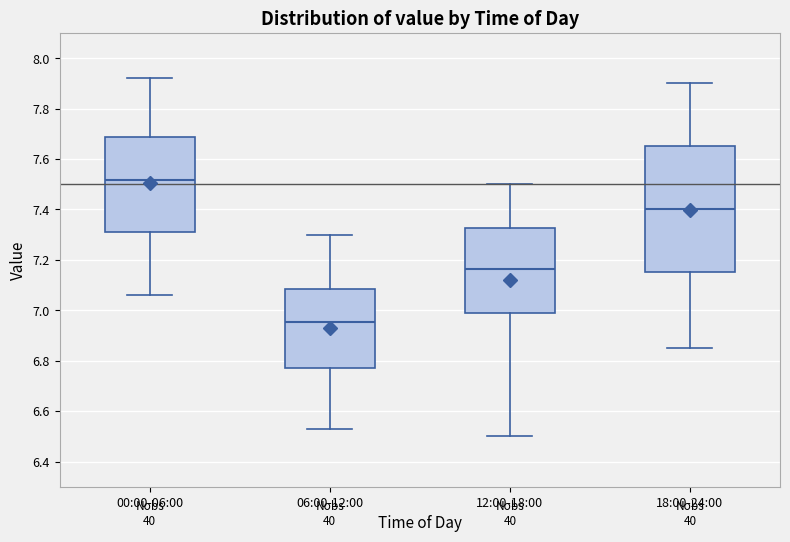

Reading left to right, read every box against the y-axis: the position of its median line, the range the box covers, and the ends of its whiskers. The values are not printed on the chart, so give them approximately, as read against the axis.

00:00-06:00: median 7.52, box 7.32 to 7.68, whiskers 7.06 to 7.92
06:00-12:00: median 6.96, box 6.78 to 7.08, whiskers 6.54 to 7.30
12:00-18:00: median 7.16, box 6.98 to 7.32, whiskers 6.50 to 7.50
18:00-24:00: median 7.40, box 7.16 to 7.66, whiskers 6.86 to 7.90